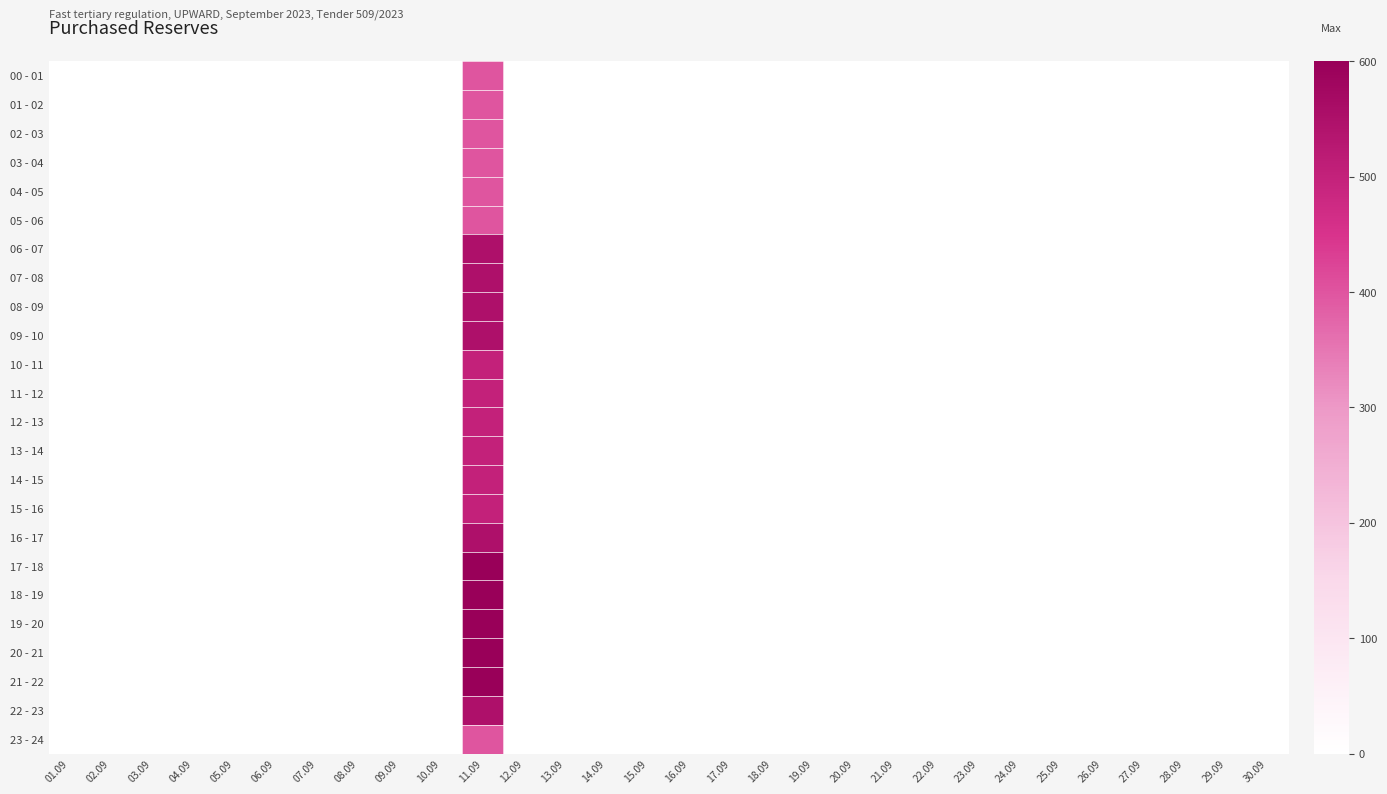

Reading right to left, extract all data points from this chart.

00 - 01: 30.09=0	29.09=0	28.09=0	27.09=0	26.09=0	25.09=0	24.09=0	23.09=0	22.09=0	21.09=0	20.09=0	19.09=0	18.09=0	17.09=0	16.09=0	15.09=0	14.09=0	13.09=0	12.09=0	11.09=400	10.09=0	09.09=0	08.09=0	07.09=0	06.09=0	05.09=0	04.09=0	03.09=0	02.09=0	01.09=0
01 - 02: 30.09=0	29.09=0	28.09=0	27.09=0	26.09=0	25.09=0	24.09=0	23.09=0	22.09=0	21.09=0	20.09=0	19.09=0	18.09=0	17.09=0	16.09=0	15.09=0	14.09=0	13.09=0	12.09=0	11.09=400	10.09=0	09.09=0	08.09=0	07.09=0	06.09=0	05.09=0	04.09=0	03.09=0	02.09=0	01.09=0
02 - 03: 30.09=0	29.09=0	28.09=0	27.09=0	26.09=0	25.09=0	24.09=0	23.09=0	22.09=0	21.09=0	20.09=0	19.09=0	18.09=0	17.09=0	16.09=0	15.09=0	14.09=0	13.09=0	12.09=0	11.09=400	10.09=0	09.09=0	08.09=0	07.09=0	06.09=0	05.09=0	04.09=0	03.09=0	02.09=0	01.09=0
03 - 04: 30.09=0	29.09=0	28.09=0	27.09=0	26.09=0	25.09=0	24.09=0	23.09=0	22.09=0	21.09=0	20.09=0	19.09=0	18.09=0	17.09=0	16.09=0	15.09=0	14.09=0	13.09=0	12.09=0	11.09=400	10.09=0	09.09=0	08.09=0	07.09=0	06.09=0	05.09=0	04.09=0	03.09=0	02.09=0	01.09=0
04 - 05: 30.09=0	29.09=0	28.09=0	27.09=0	26.09=0	25.09=0	24.09=0	23.09=0	22.09=0	21.09=0	20.09=0	19.09=0	18.09=0	17.09=0	16.09=0	15.09=0	14.09=0	13.09=0	12.09=0	11.09=400	10.09=0	09.09=0	08.09=0	07.09=0	06.09=0	05.09=0	04.09=0	03.09=0	02.09=0	01.09=0
05 - 06: 30.09=0	29.09=0	28.09=0	27.09=0	26.09=0	25.09=0	24.09=0	23.09=0	22.09=0	21.09=0	20.09=0	19.09=0	18.09=0	17.09=0	16.09=0	15.09=0	14.09=0	13.09=0	12.09=0	11.09=400	10.09=0	09.09=0	08.09=0	07.09=0	06.09=0	05.09=0	04.09=0	03.09=0	02.09=0	01.09=0
06 - 07: 30.09=0	29.09=0	28.09=0	27.09=0	26.09=0	25.09=0	24.09=0	23.09=0	22.09=0	21.09=0	20.09=0	19.09=0	18.09=0	17.09=0	16.09=0	15.09=0	14.09=0	13.09=0	12.09=0	11.09=550	10.09=0	09.09=0	08.09=0	07.09=0	06.09=0	05.09=0	04.09=0	03.09=0	02.09=0	01.09=0
07 - 08: 30.09=0	29.09=0	28.09=0	27.09=0	26.09=0	25.09=0	24.09=0	23.09=0	22.09=0	21.09=0	20.09=0	19.09=0	18.09=0	17.09=0	16.09=0	15.09=0	14.09=0	13.09=0	12.09=0	11.09=550	10.09=0	09.09=0	08.09=0	07.09=0	06.09=0	05.09=0	04.09=0	03.09=0	02.09=0	01.09=0
08 - 09: 30.09=0	29.09=0	28.09=0	27.09=0	26.09=0	25.09=0	24.09=0	23.09=0	22.09=0	21.09=0	20.09=0	19.09=0	18.09=0	17.09=0	16.09=0	15.09=0	14.09=0	13.09=0	12.09=0	11.09=550	10.09=0	09.09=0	08.09=0	07.09=0	06.09=0	05.09=0	04.09=0	03.09=0	02.09=0	01.09=0
09 - 10: 30.09=0	29.09=0	28.09=0	27.09=0	26.09=0	25.09=0	24.09=0	23.09=0	22.09=0	21.09=0	20.09=0	19.09=0	18.09=0	17.09=0	16.09=0	15.09=0	14.09=0	13.09=0	12.09=0	11.09=550	10.09=0	09.09=0	08.09=0	07.09=0	06.09=0	05.09=0	04.09=0	03.09=0	02.09=0	01.09=0
10 - 11: 30.09=0	29.09=0	28.09=0	27.09=0	26.09=0	25.09=0	24.09=0	23.09=0	22.09=0	21.09=0	20.09=0	19.09=0	18.09=0	17.09=0	16.09=0	15.09=0	14.09=0	13.09=0	12.09=0	11.09=500	10.09=0	09.09=0	08.09=0	07.09=0	06.09=0	05.09=0	04.09=0	03.09=0	02.09=0	01.09=0
11 - 12: 30.09=0	29.09=0	28.09=0	27.09=0	26.09=0	25.09=0	24.09=0	23.09=0	22.09=0	21.09=0	20.09=0	19.09=0	18.09=0	17.09=0	16.09=0	15.09=0	14.09=0	13.09=0	12.09=0	11.09=500	10.09=0	09.09=0	08.09=0	07.09=0	06.09=0	05.09=0	04.09=0	03.09=0	02.09=0	01.09=0
12 - 13: 30.09=0	29.09=0	28.09=0	27.09=0	26.09=0	25.09=0	24.09=0	23.09=0	22.09=0	21.09=0	20.09=0	19.09=0	18.09=0	17.09=0	16.09=0	15.09=0	14.09=0	13.09=0	12.09=0	11.09=500	10.09=0	09.09=0	08.09=0	07.09=0	06.09=0	05.09=0	04.09=0	03.09=0	02.09=0	01.09=0
13 - 14: 30.09=0	29.09=0	28.09=0	27.09=0	26.09=0	25.09=0	24.09=0	23.09=0	22.09=0	21.09=0	20.09=0	19.09=0	18.09=0	17.09=0	16.09=0	15.09=0	14.09=0	13.09=0	12.09=0	11.09=500	10.09=0	09.09=0	08.09=0	07.09=0	06.09=0	05.09=0	04.09=0	03.09=0	02.09=0	01.09=0
14 - 15: 30.09=0	29.09=0	28.09=0	27.09=0	26.09=0	25.09=0	24.09=0	23.09=0	22.09=0	21.09=0	20.09=0	19.09=0	18.09=0	17.09=0	16.09=0	15.09=0	14.09=0	13.09=0	12.09=0	11.09=500	10.09=0	09.09=0	08.09=0	07.09=0	06.09=0	05.09=0	04.09=0	03.09=0	02.09=0	01.09=0
15 - 16: 30.09=0	29.09=0	28.09=0	27.09=0	26.09=0	25.09=0	24.09=0	23.09=0	22.09=0	21.09=0	20.09=0	19.09=0	18.09=0	17.09=0	16.09=0	15.09=0	14.09=0	13.09=0	12.09=0	11.09=500	10.09=0	09.09=0	08.09=0	07.09=0	06.09=0	05.09=0	04.09=0	03.09=0	02.09=0	01.09=0
16 - 17: 30.09=0	29.09=0	28.09=0	27.09=0	26.09=0	25.09=0	24.09=0	23.09=0	22.09=0	21.09=0	20.09=0	19.09=0	18.09=0	17.09=0	16.09=0	15.09=0	14.09=0	13.09=0	12.09=0	11.09=550	10.09=0	09.09=0	08.09=0	07.09=0	06.09=0	05.09=0	04.09=0	03.09=0	02.09=0	01.09=0
17 - 18: 30.09=0	29.09=0	28.09=0	27.09=0	26.09=0	25.09=0	24.09=0	23.09=0	22.09=0	21.09=0	20.09=0	19.09=0	18.09=0	17.09=0	16.09=0	15.09=0	14.09=0	13.09=0	12.09=0	11.09=600	10.09=0	09.09=0	08.09=0	07.09=0	06.09=0	05.09=0	04.09=0	03.09=0	02.09=0	01.09=0
18 - 19: 30.09=0	29.09=0	28.09=0	27.09=0	26.09=0	25.09=0	24.09=0	23.09=0	22.09=0	21.09=0	20.09=0	19.09=0	18.09=0	17.09=0	16.09=0	15.09=0	14.09=0	13.09=0	12.09=0	11.09=600	10.09=0	09.09=0	08.09=0	07.09=0	06.09=0	05.09=0	04.09=0	03.09=0	02.09=0	01.09=0
19 - 20: 30.09=0	29.09=0	28.09=0	27.09=0	26.09=0	25.09=0	24.09=0	23.09=0	22.09=0	21.09=0	20.09=0	19.09=0	18.09=0	17.09=0	16.09=0	15.09=0	14.09=0	13.09=0	12.09=0	11.09=600	10.09=0	09.09=0	08.09=0	07.09=0	06.09=0	05.09=0	04.09=0	03.09=0	02.09=0	01.09=0
20 - 21: 30.09=0	29.09=0	28.09=0	27.09=0	26.09=0	25.09=0	24.09=0	23.09=0	22.09=0	21.09=0	20.09=0	19.09=0	18.09=0	17.09=0	16.09=0	15.09=0	14.09=0	13.09=0	12.09=0	11.09=600	10.09=0	09.09=0	08.09=0	07.09=0	06.09=0	05.09=0	04.09=0	03.09=0	02.09=0	01.09=0
21 - 22: 30.09=0	29.09=0	28.09=0	27.09=0	26.09=0	25.09=0	24.09=0	23.09=0	22.09=0	21.09=0	20.09=0	19.09=0	18.09=0	17.09=0	16.09=0	15.09=0	14.09=0	13.09=0	12.09=0	11.09=600	10.09=0	09.09=0	08.09=0	07.09=0	06.09=0	05.09=0	04.09=0	03.09=0	02.09=0	01.09=0
22 - 23: 30.09=0	29.09=0	28.09=0	27.09=0	26.09=0	25.09=0	24.09=0	23.09=0	22.09=0	21.09=0	20.09=0	19.09=0	18.09=0	17.09=0	16.09=0	15.09=0	14.09=0	13.09=0	12.09=0	11.09=550	10.09=0	09.09=0	08.09=0	07.09=0	06.09=0	05.09=0	04.09=0	03.09=0	02.09=0	01.09=0
23 - 24: 30.09=0	29.09=0	28.09=0	27.09=0	26.09=0	25.09=0	24.09=0	23.09=0	22.09=0	21.09=0	20.09=0	19.09=0	18.09=0	17.09=0	16.09=0	15.09=0	14.09=0	13.09=0	12.09=0	11.09=400	10.09=0	09.09=0	08.09=0	07.09=0	06.09=0	05.09=0	04.09=0	03.09=0	02.09=0	01.09=0